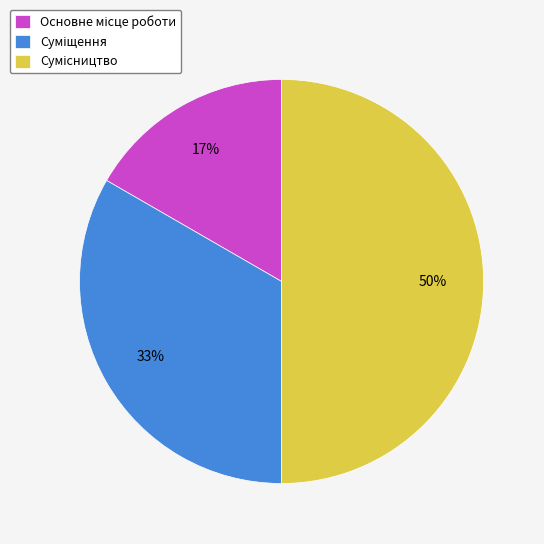

To the nearest percent, what is the difference between the largest and smallest slice percentages?

33%